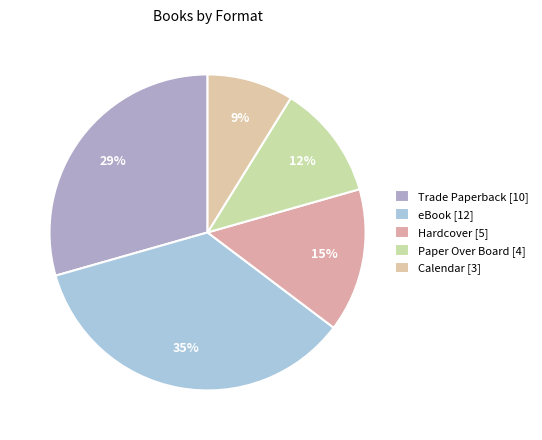

Count the number of slices in the pie.

5